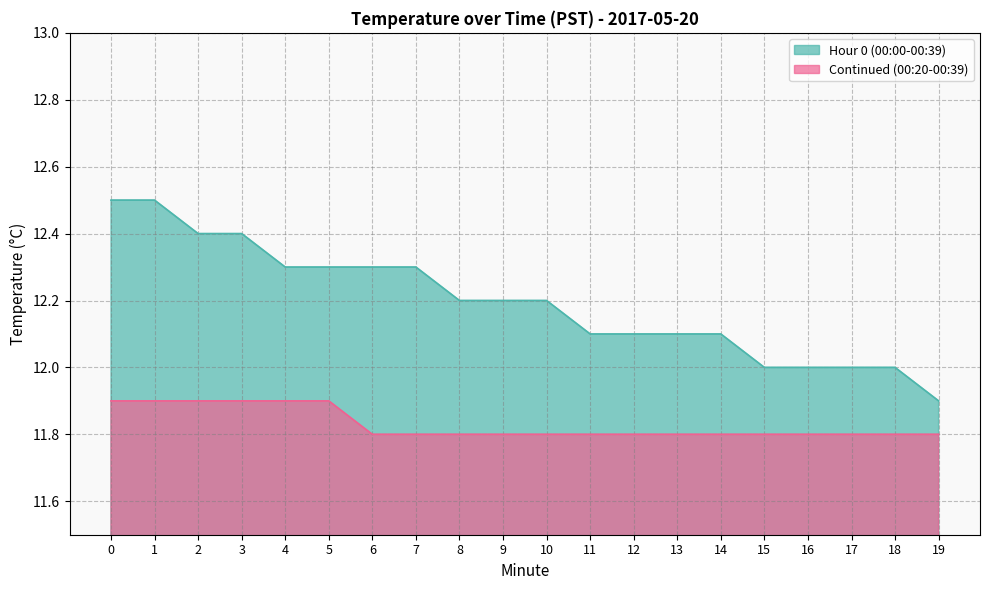

Reading left to right, extract all data points from this chart.

Hour 0 (00:00-00:39): 0=12.5	1=12.5	2=12.4	3=12.4	4=12.3	5=12.3	6=12.3	7=12.3	8=12.2	9=12.2	10=12.2	11=12.1	12=12.1	13=12.1	14=12.1	15=12.0	16=12.0	17=12.0	18=12.0	19=11.9
Continued (00:20-00:39): 0=11.9	1=11.9	2=11.9	3=11.9	4=11.9	5=11.9	6=11.8	7=11.8	8=11.8	9=11.8	10=11.8	11=11.8	12=11.8	13=11.8	14=11.8	15=11.8	16=11.8	17=11.8	18=11.8	19=11.8